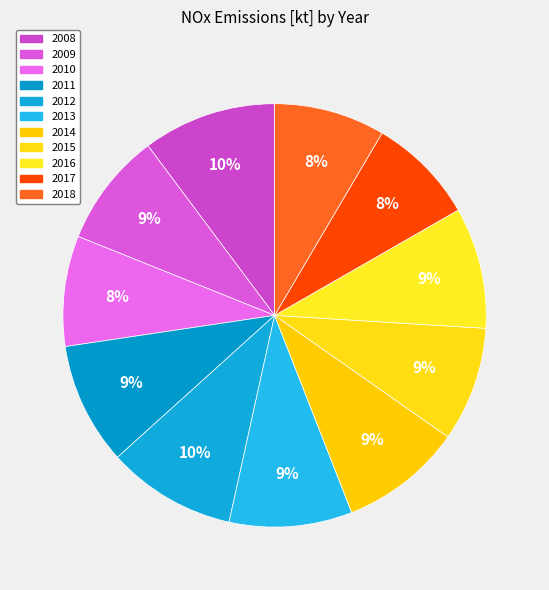

What is the change in value from 2008 to 2017?

-2.2